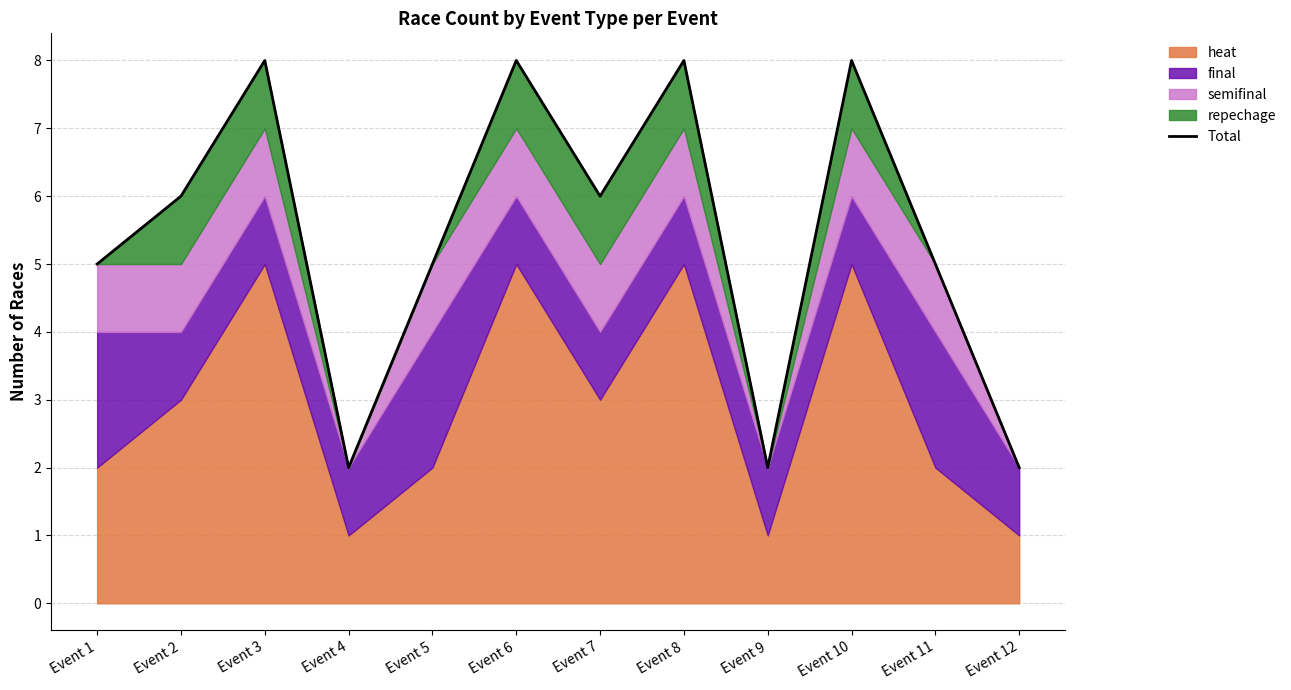

Reading left to right, list all the values displayed in this chart.

Event 1=5	Event 2=6	Event 3=8	Event 4=2	Event 5=5	Event 6=8	Event 7=6	Event 8=8	Event 9=2	Event 10=8	Event 11=5	Event 12=2